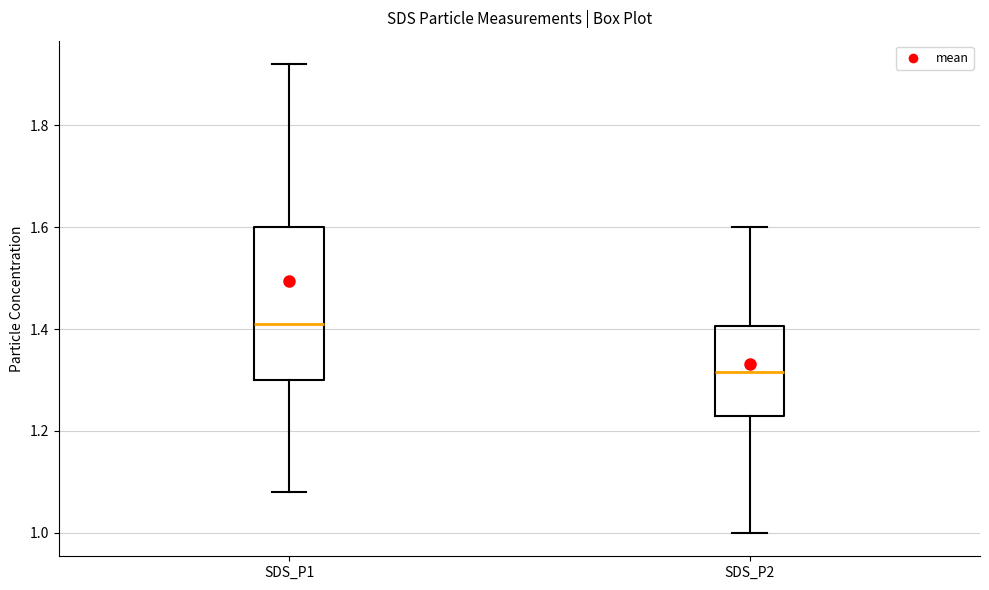

Comparing the boxes themselves (not the whiskers), which one is the tallest?

SDS_P1